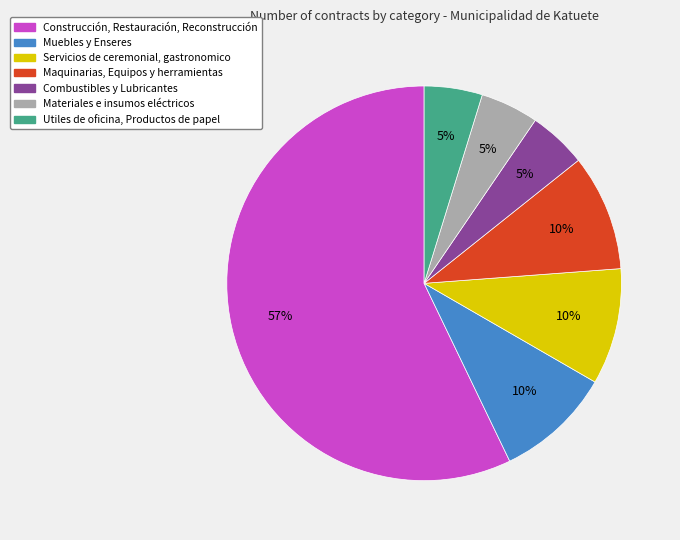

How many segments does this pie chart have?

7